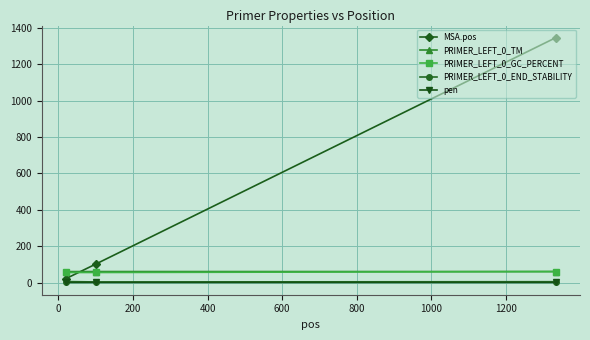

Which series has the largest total across all categories?

MSA.pos